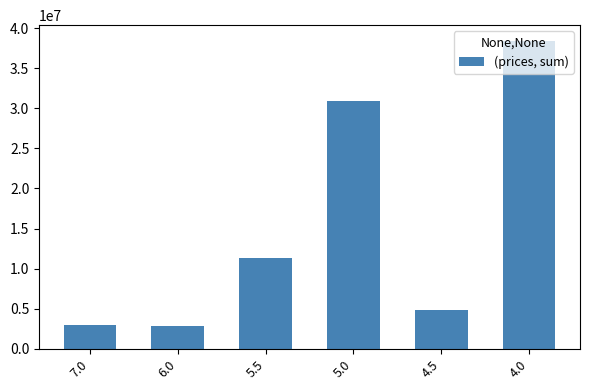

Reading right to left, what are all the values shown in this chart?

4.0=38450000	4.5=4900000	5.0=30950000	5.5=11300000	6.0=2800000	7.0=3000000